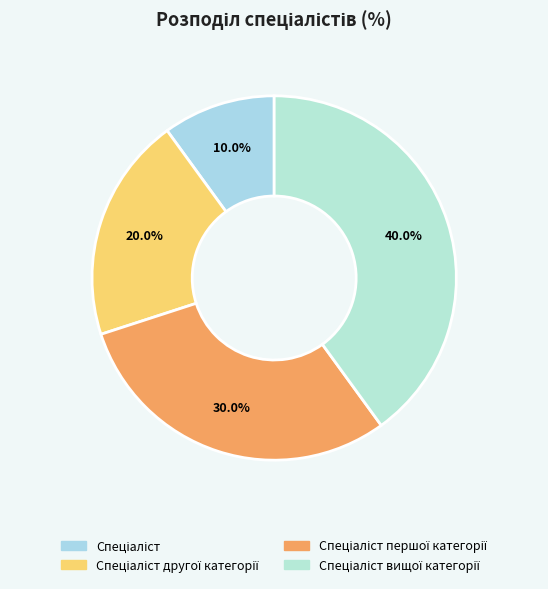

What is the ratio of the value at Спеціаліст to the value at Спеціаліст вищої категорії?

0.2